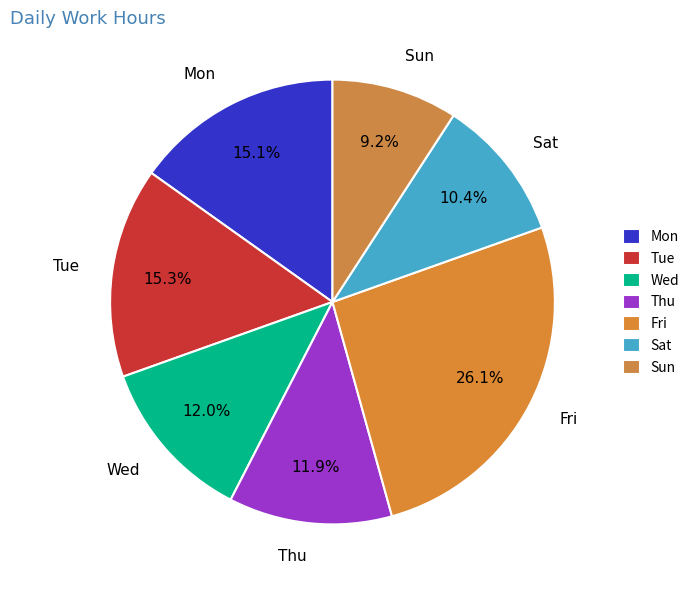

What is the ratio of the value at Wed to the value at Sun?

1.3